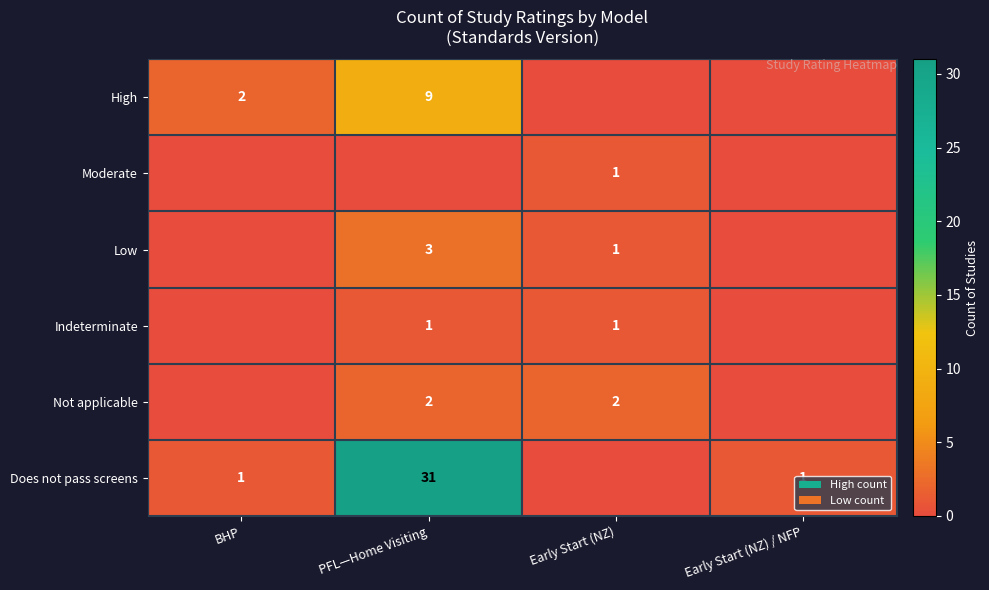

True or false: Does not pass screens has a value of 2 at BHP.

False